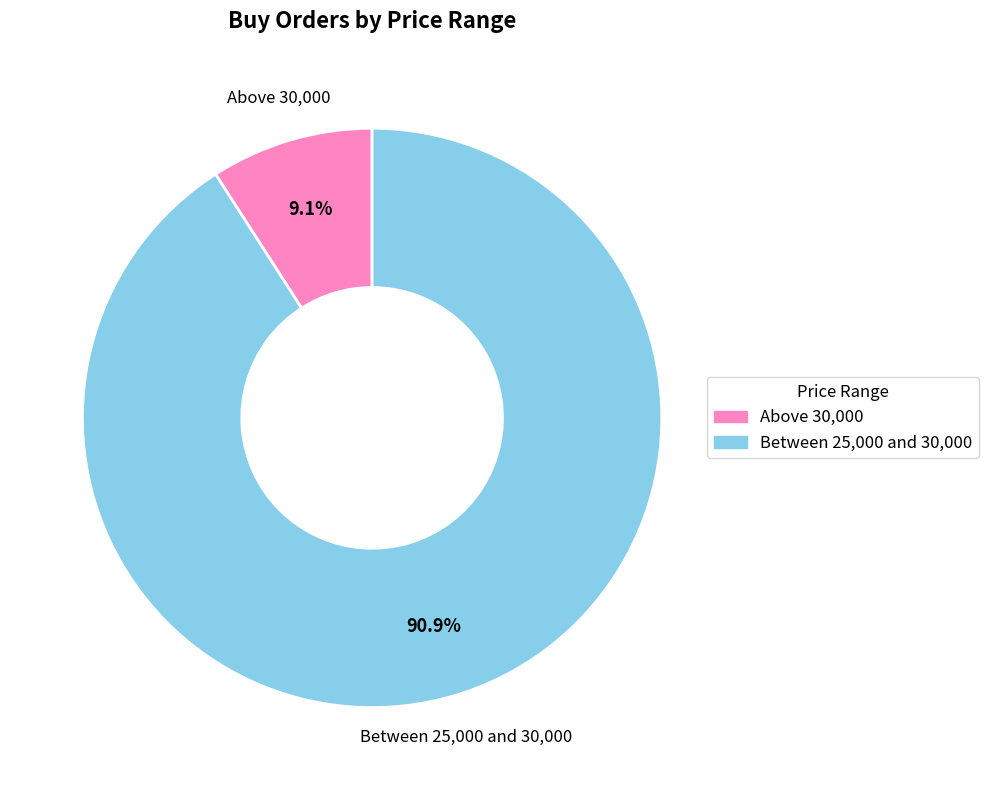

Which has a higher value, Between 25,000 and 30,000 or Above 30,000?

Between 25,000 and 30,000